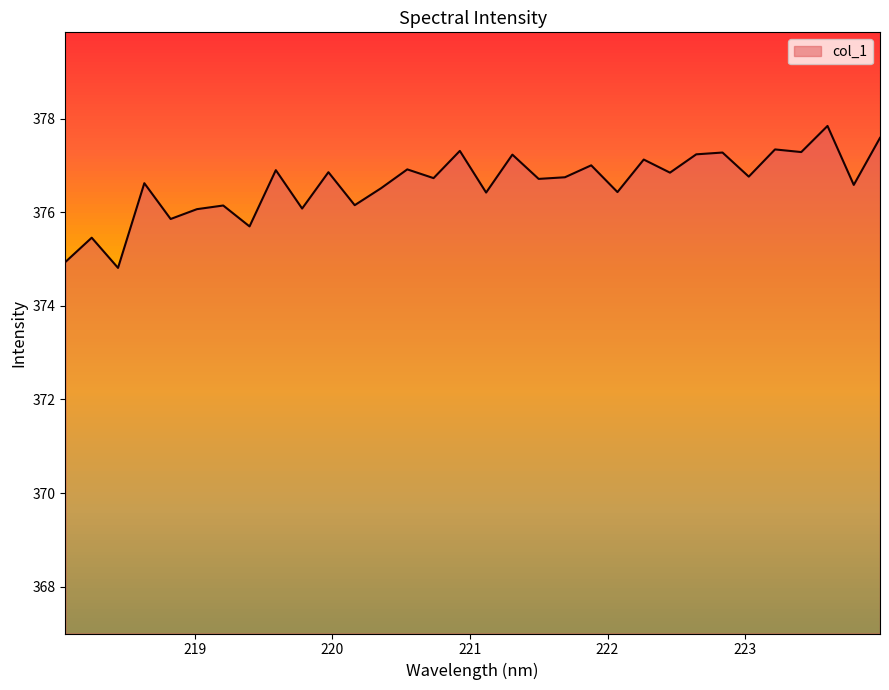

What is the greatest value displayed?

377.8